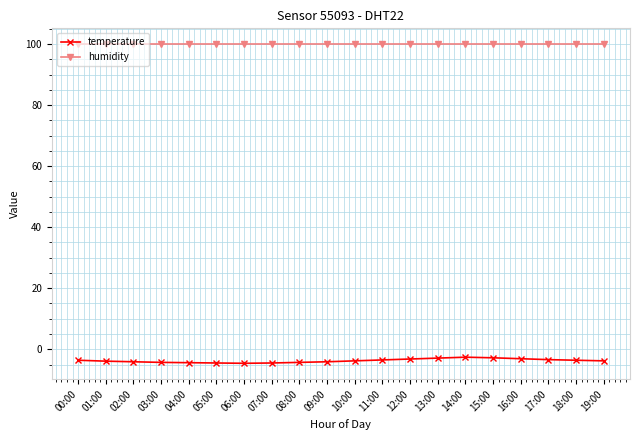

What is the difference between the highest and lowest values at 00:00?

103.5